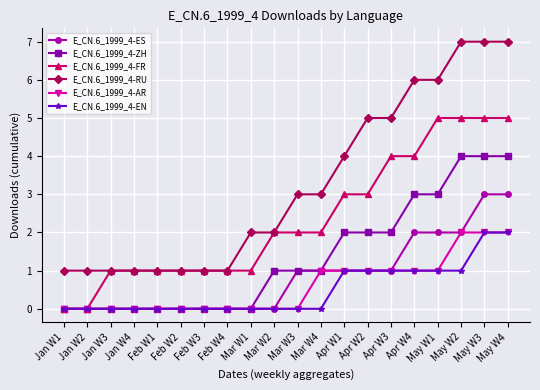

What is the sum of all E_CN.6_1999_4-AR values?

12